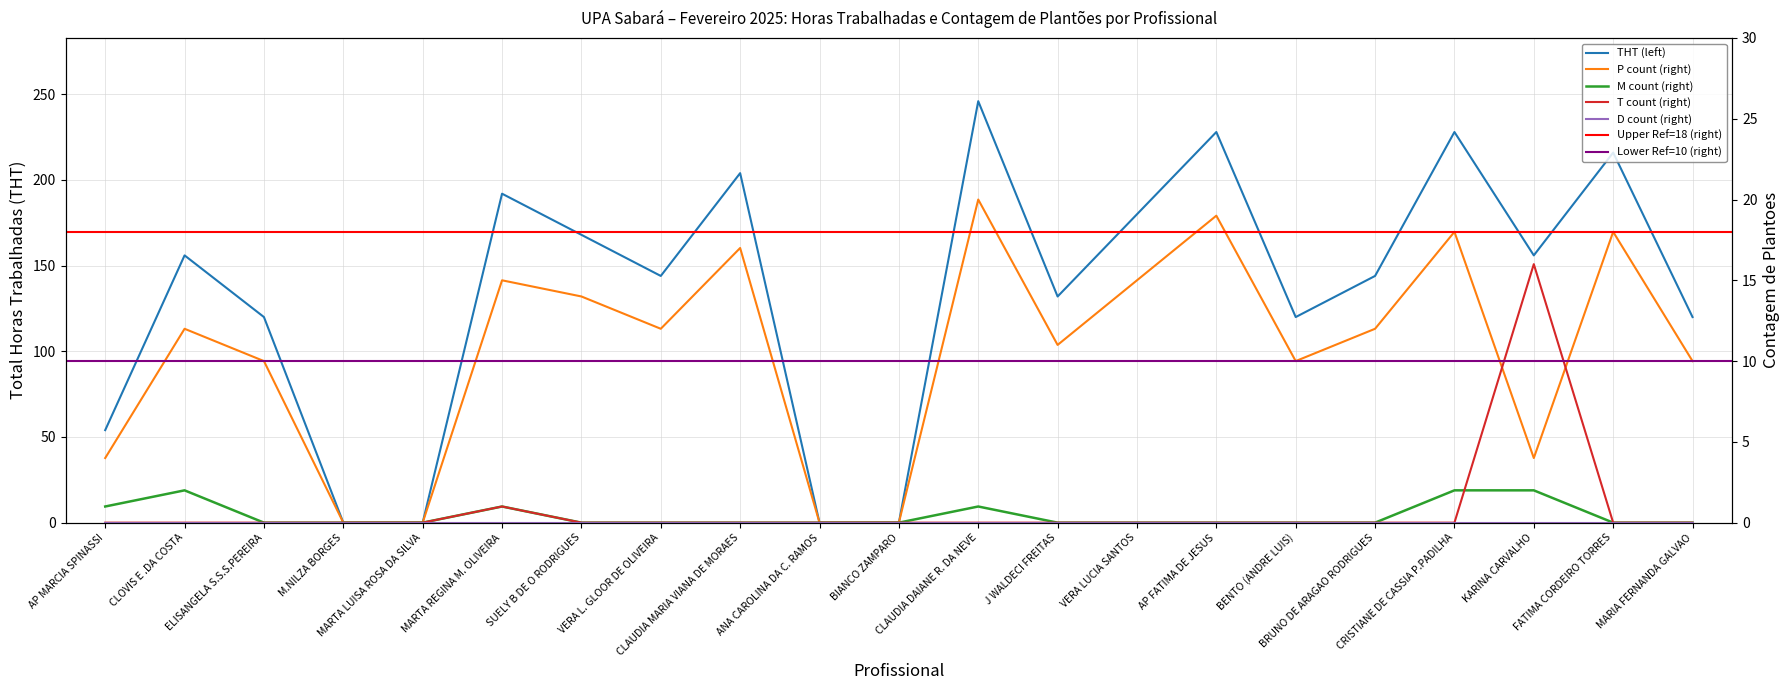

Which series changed the most between AP MARCIA SPINASSI and J WALDECI FREITAS?

THT